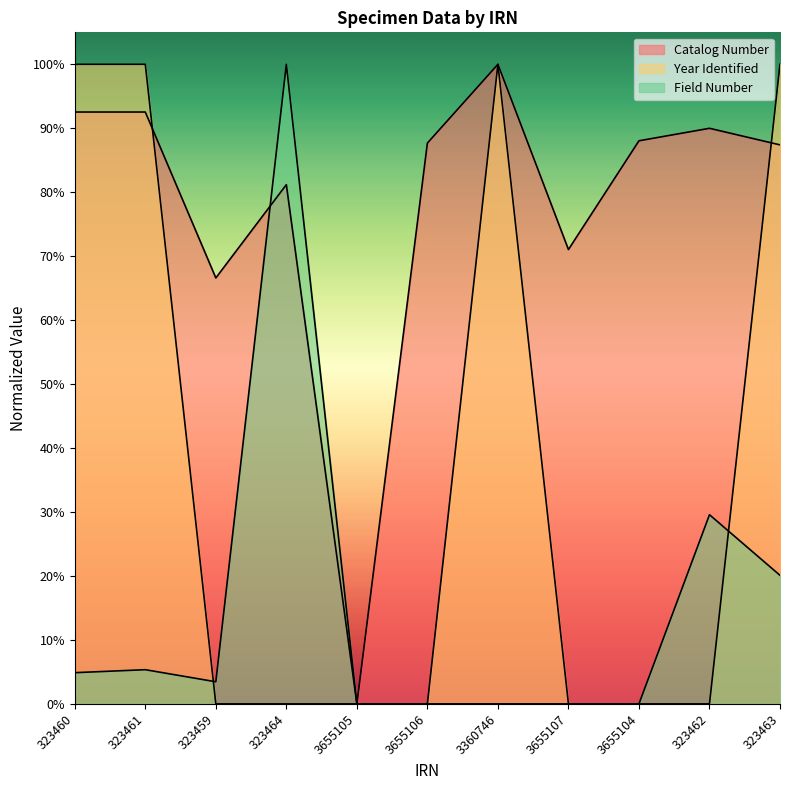

Rank the series by their maximum value, from lowest to highest.

Catalog Number, Year Identified, Field Number